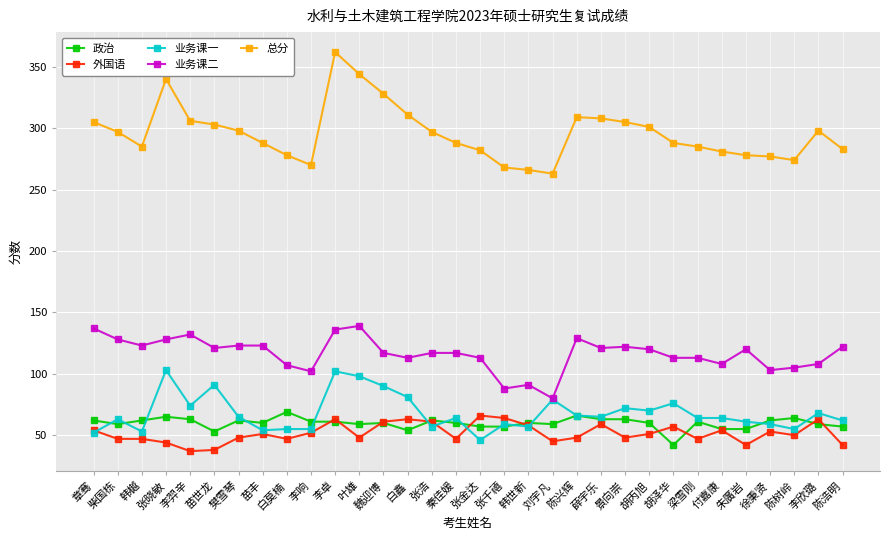

Between 叶雄 and 张金达, which series saw the biggest shift?

总分